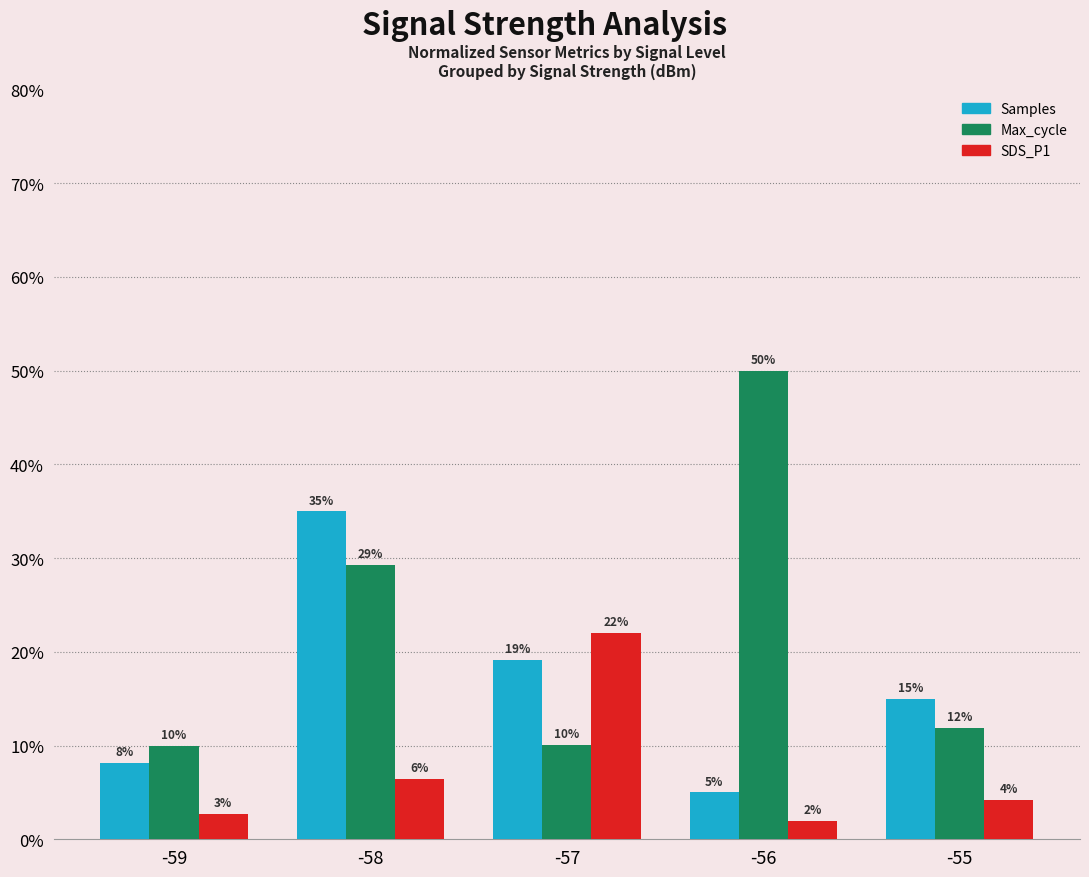

What is the difference between the highest and lowest values at -55?

10.8